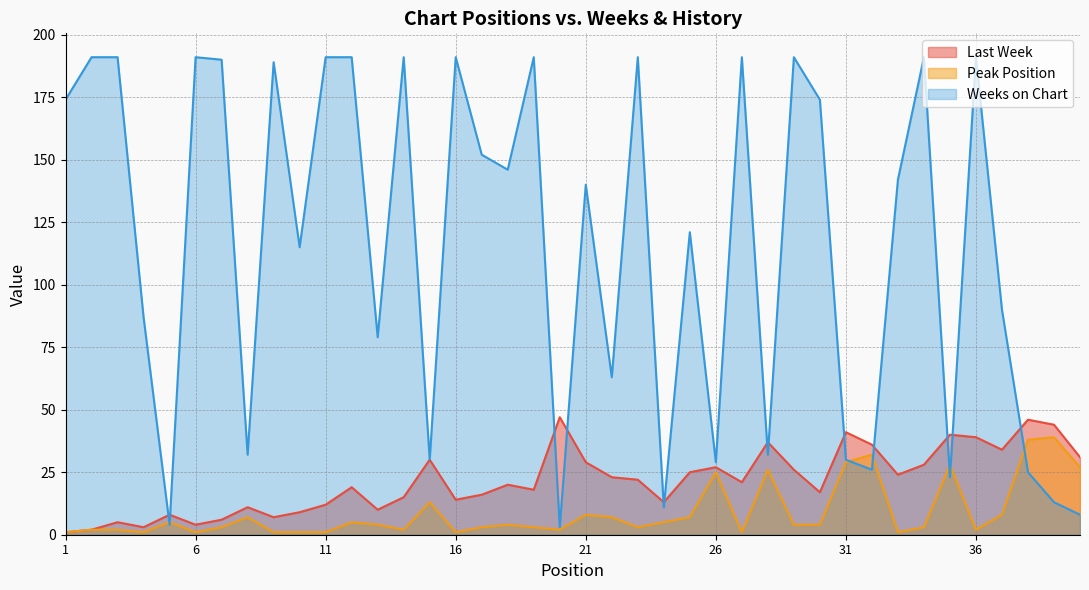

Which series has the widest spread of values?

Weeks on Chart